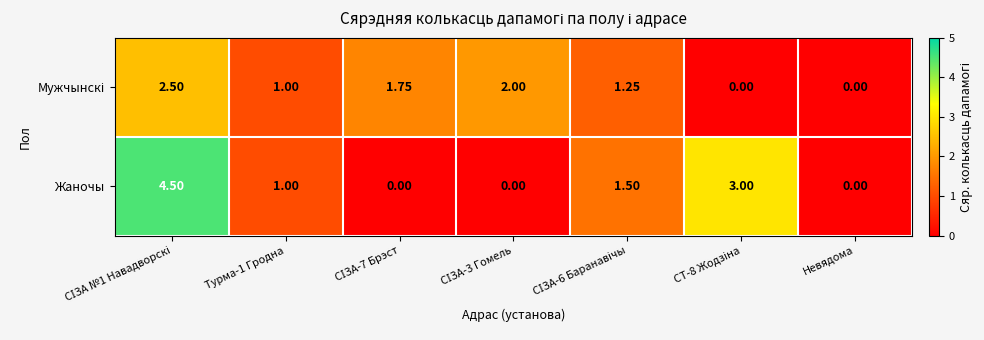

Which series has the largest range (max minus min)?

Жаночы